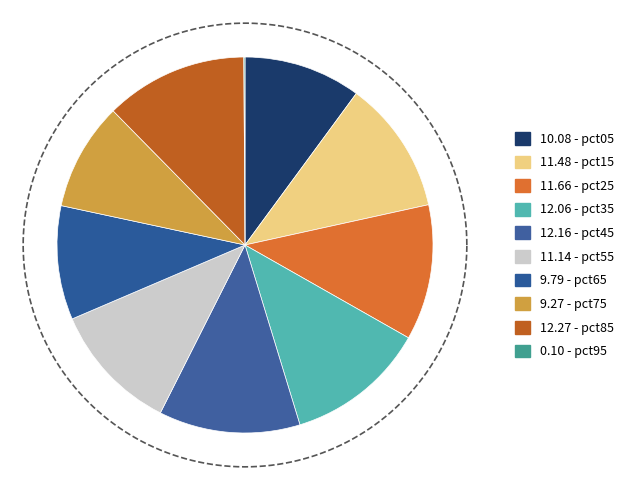

What percentage is the pct75 slice, to the nearest percent?

9%